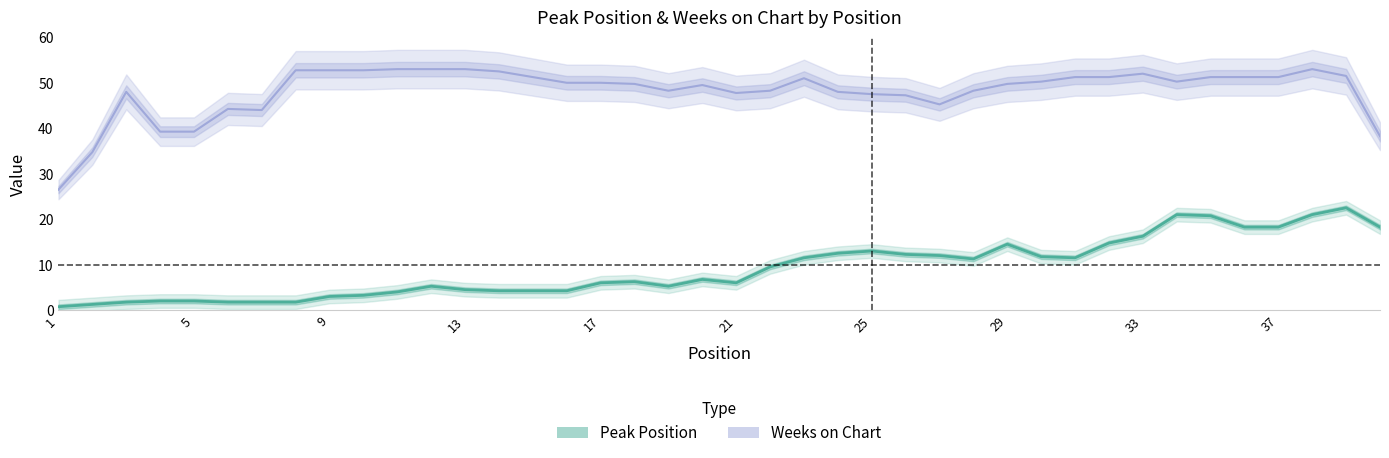

What is the value of the Peak Position point at the 2nd from the left?

2